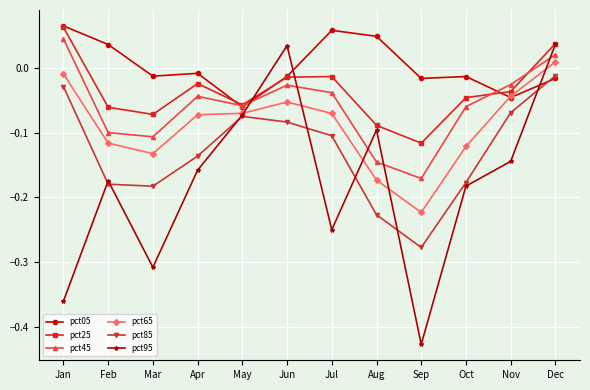

True or false: pct85 and pct25 cross at least once.

False